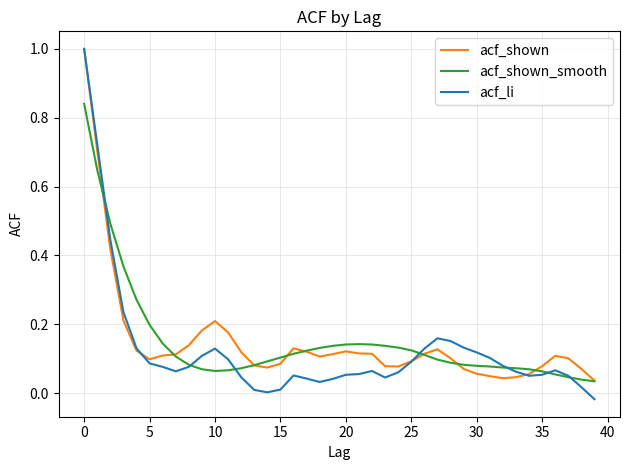

Which series has the widest spread of values?

acf_li